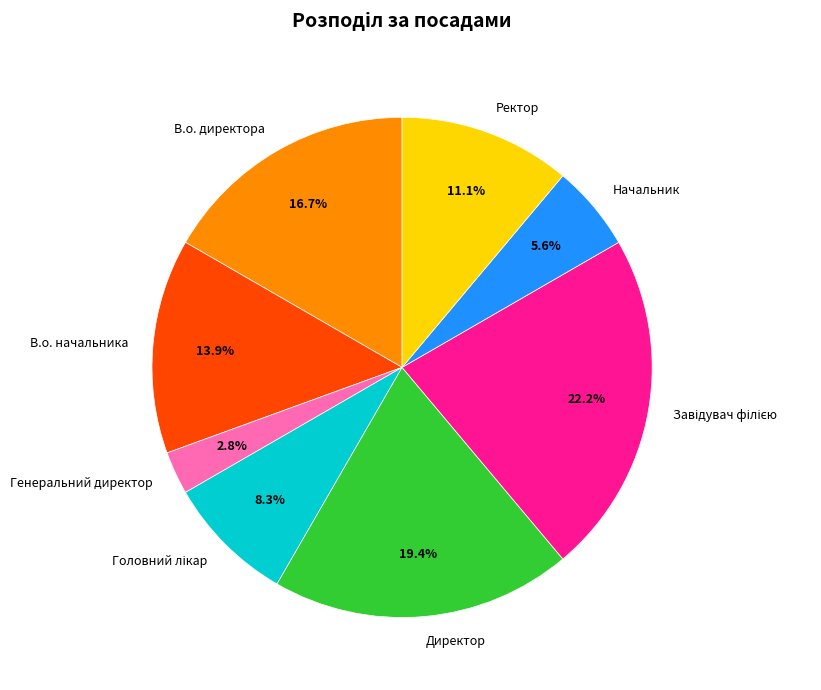

The Директор slice represents 30% of the pie. True or false?

False